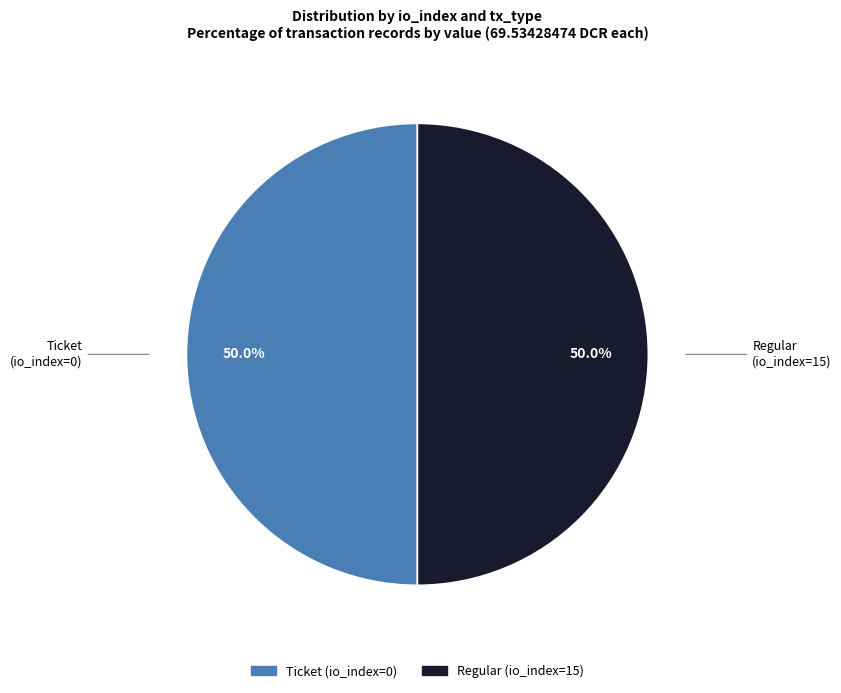

What portion of the pie excludes Ticket (io_index=0)?

50.0%